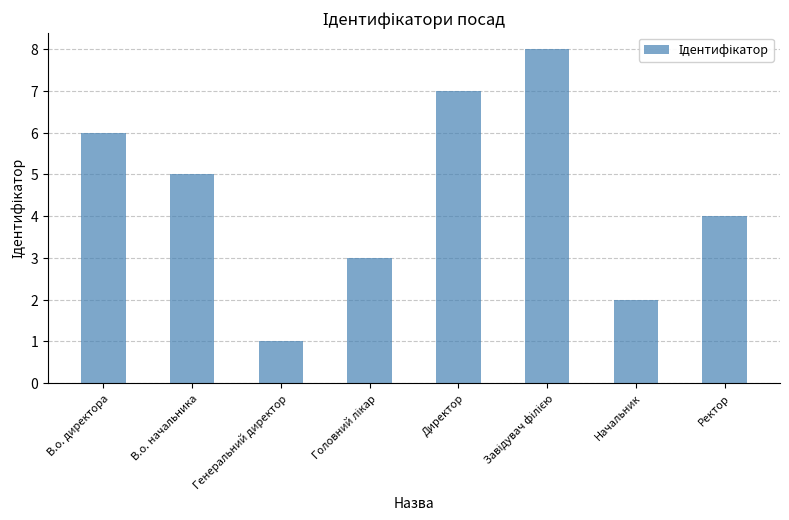

Is it true that the value at В.о. директора is 3?

False